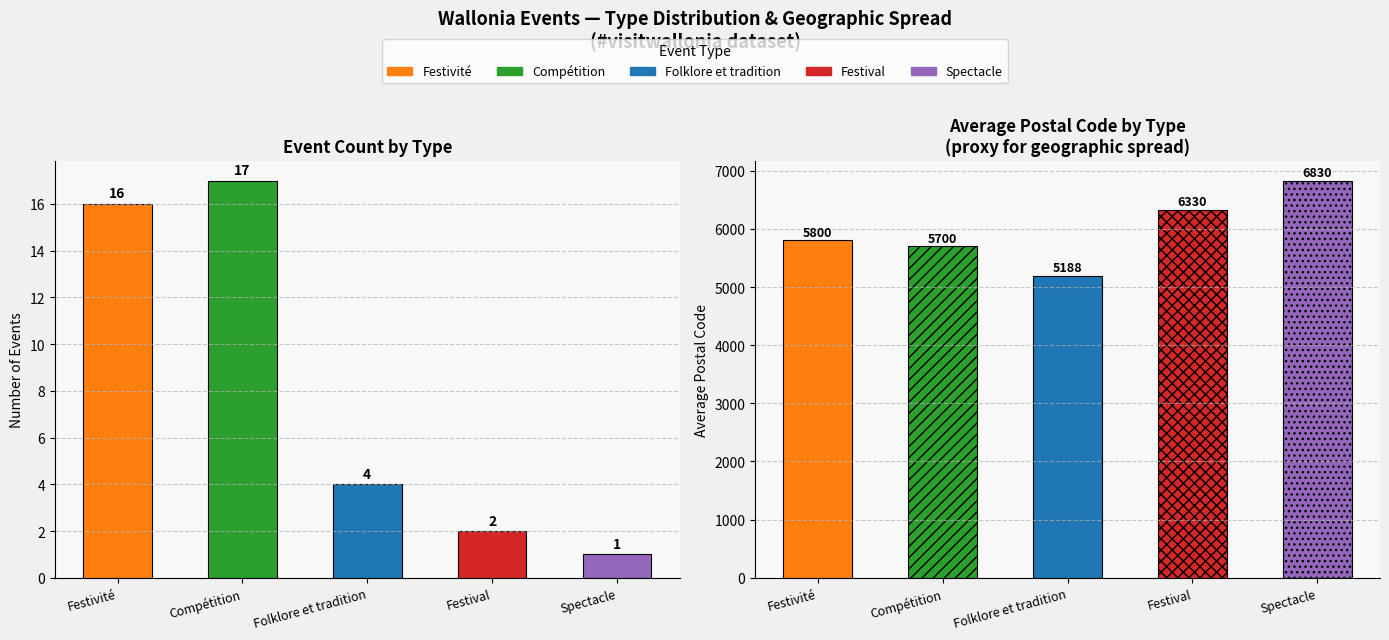

What is the label of the 3rd bar from the left?

Folklore et tradition